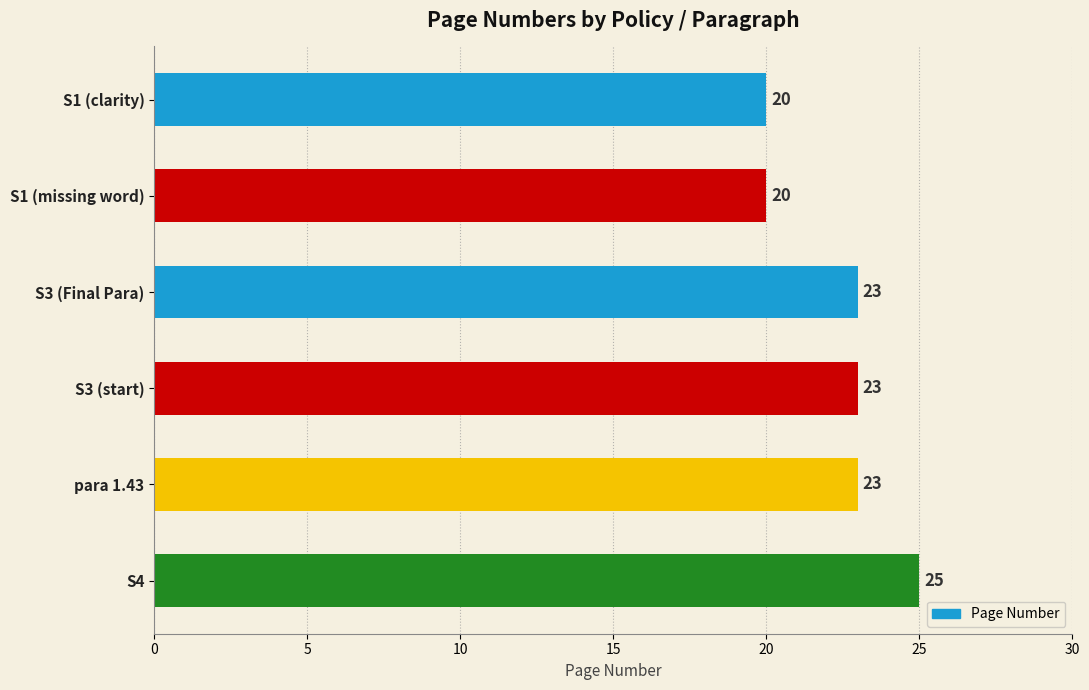

What is the maximum value shown in the chart?

25